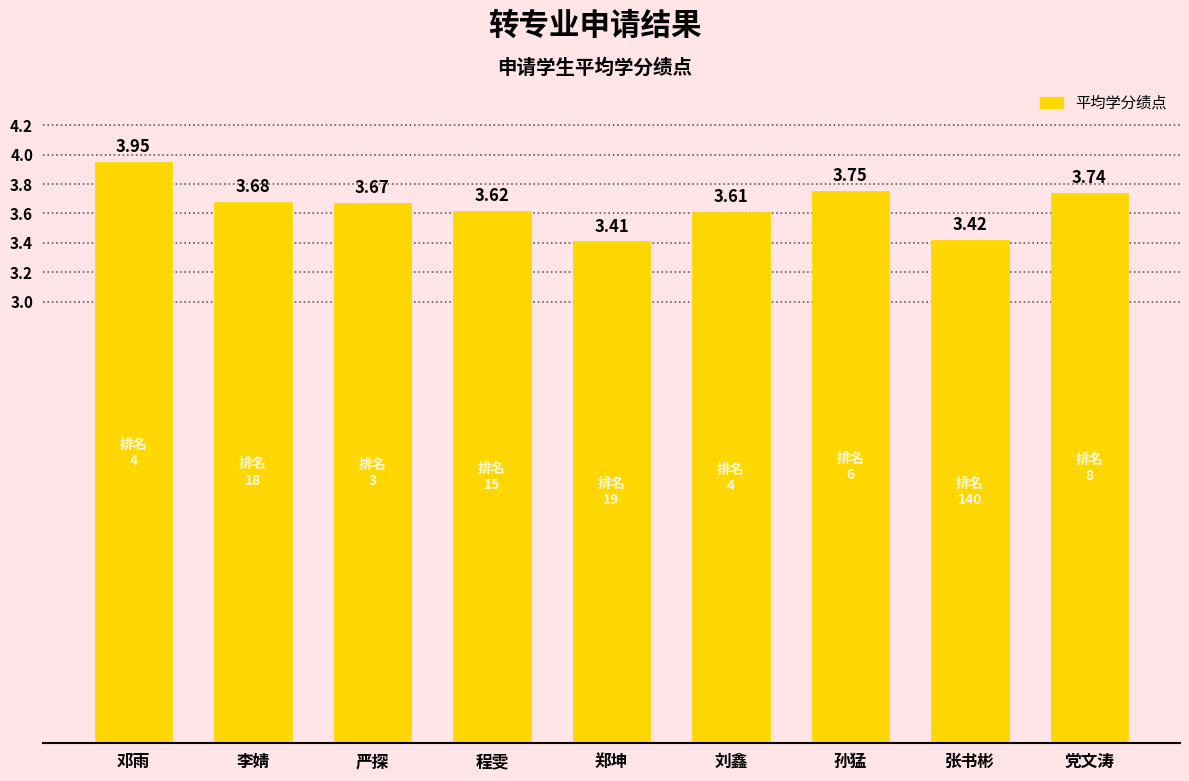

What is the sum of the values at 程雯 and 刘鑫?

7.2